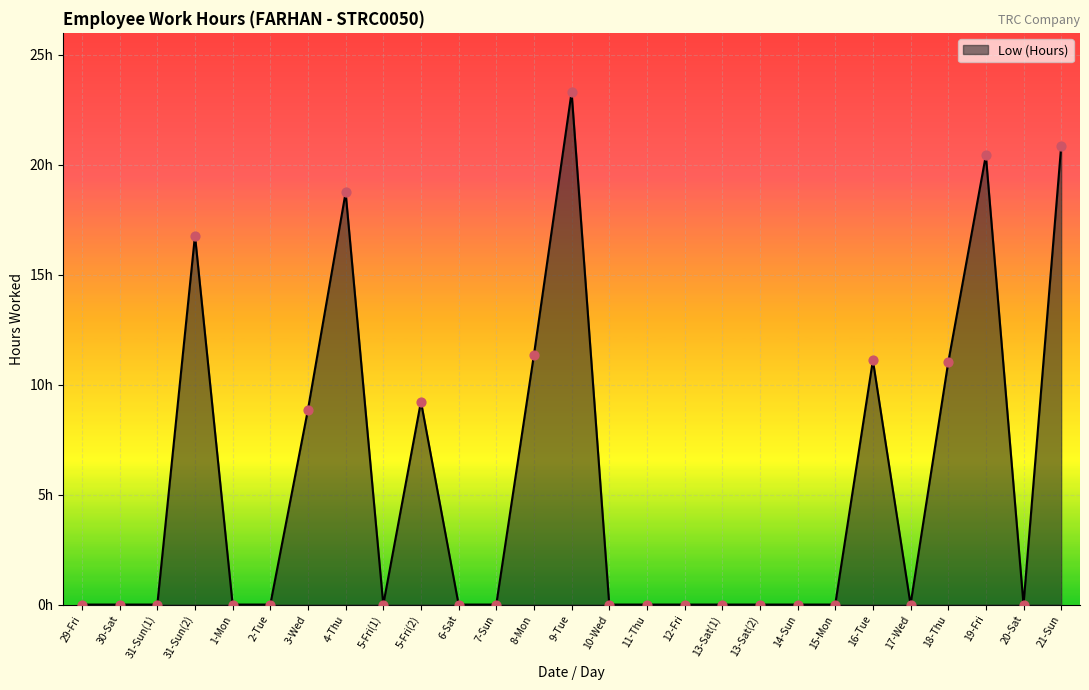

Which has a higher value, 30-Sat or 4-Thu?

4-Thu